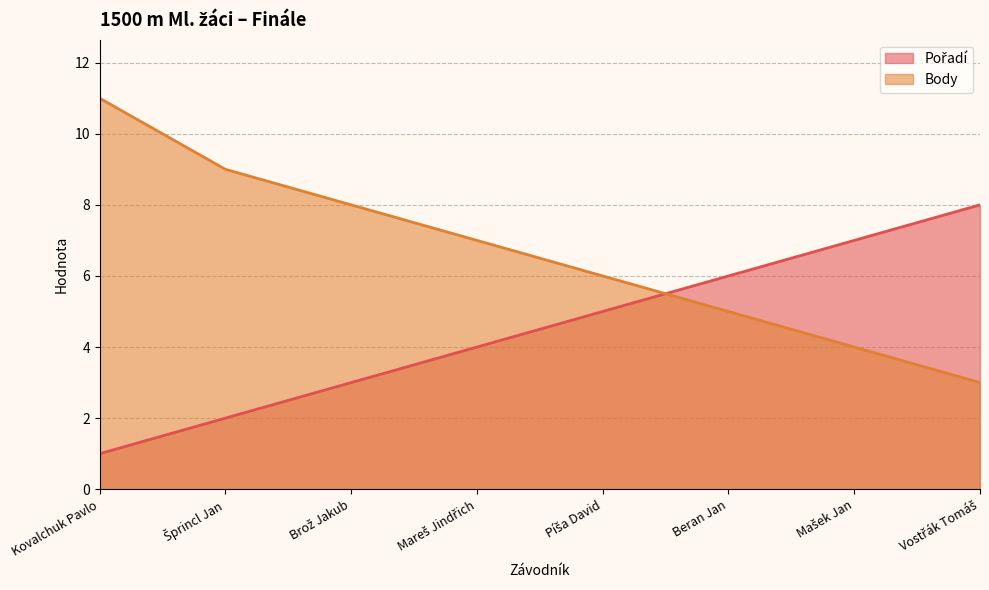

Rank the series by their average value, from highest to lowest.

Body, Pořadí